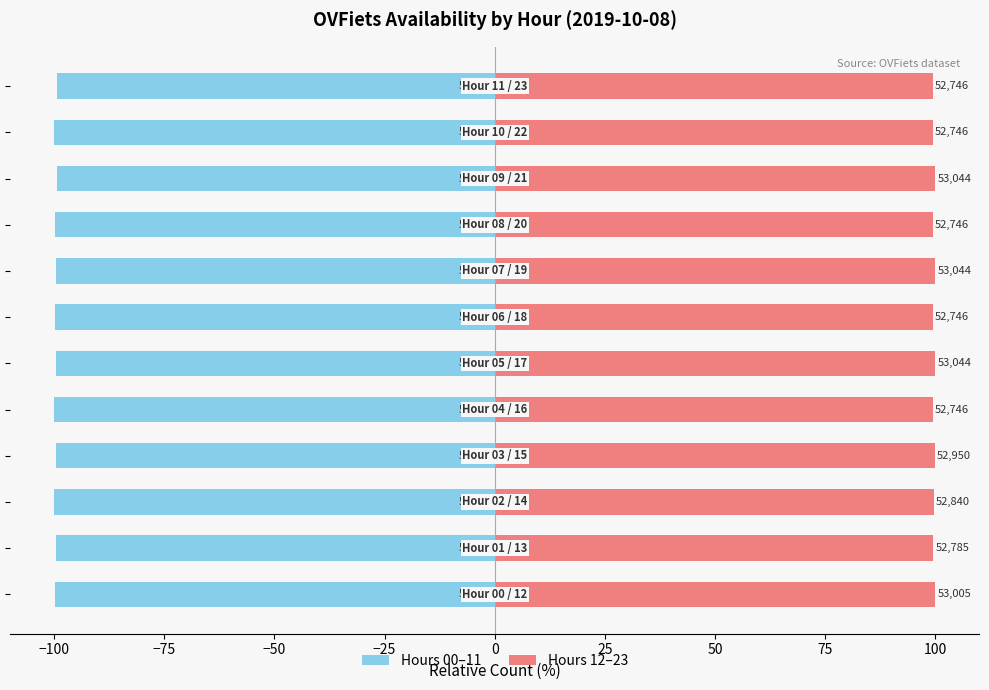

What is the label of the 12th bar from the left?

11